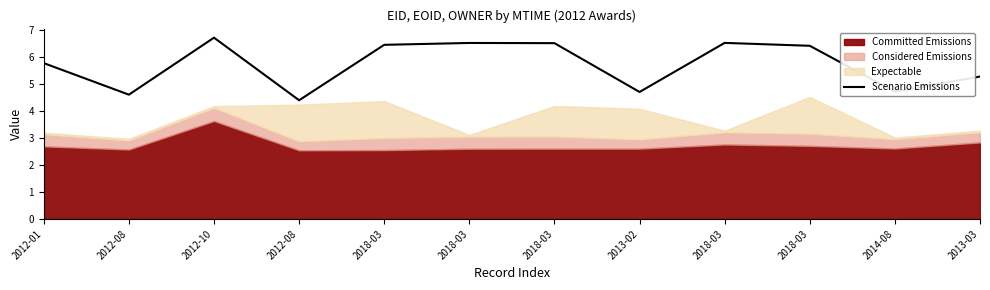

What is the label of the 4th point from the right?

2018-03